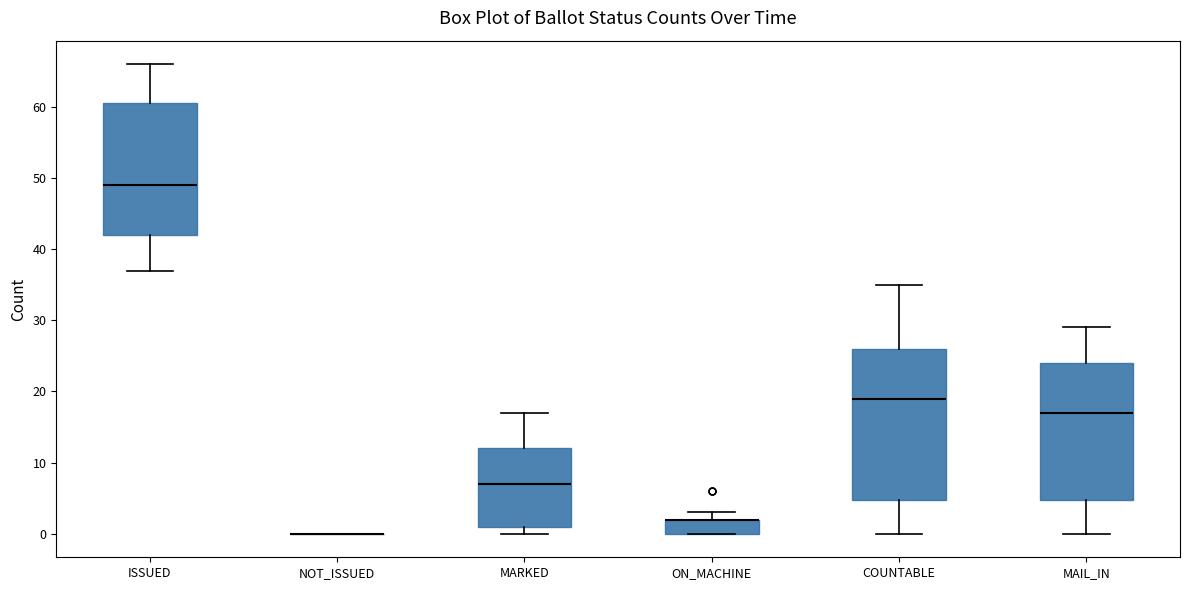

Reading left to right, transcribe this box plot: for each box, give where its median line is, the range the box spans, and where its two whiskers end, as read against the y-axis. The values are not printed on the chart, so give them approximately, as read against the axis.

ISSUED: median 49, box 42 to 61, whiskers 37 to 66
NOT_ISSUED: box collapsed to a line at 0, whiskers 0 to 0
MARKED: median 7, box 1 to 12, whiskers 0 to 17
ON_MACHINE: median 2 (drawn on the box's upper edge), box 0 to 2, whiskers 0 to 3
COUNTABLE: median 19, box 5 to 26, whiskers 0 to 35
MAIL_IN: median 17, box 5 to 24, whiskers 0 to 29